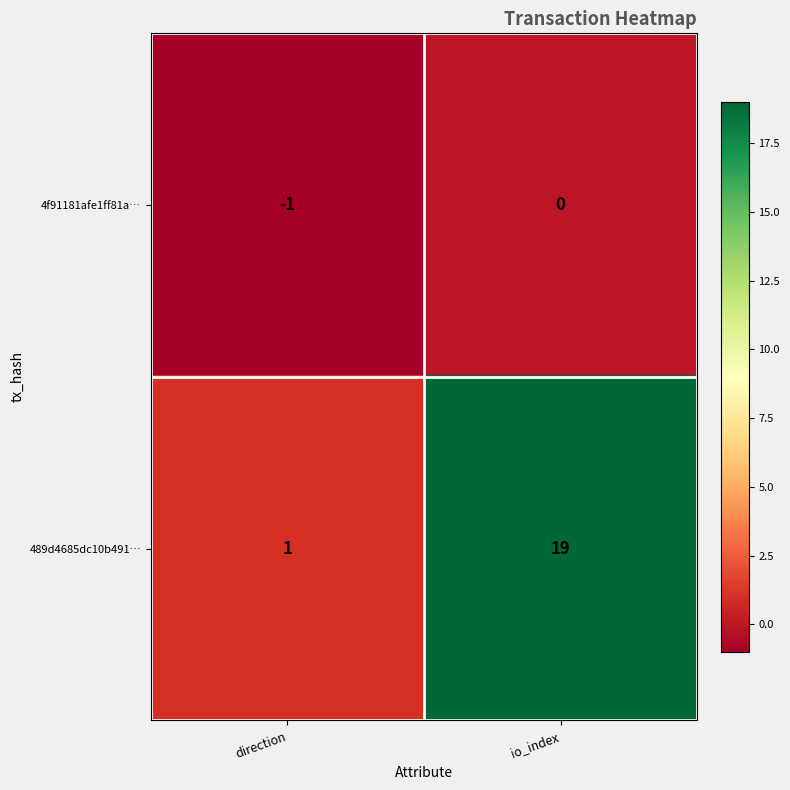

Between direction and io_index, which series saw the biggest shift?

489d4685dc10b491…